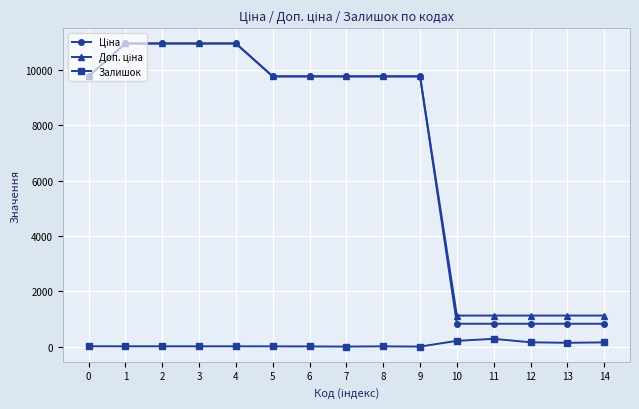

What is the greatest value displayed?

10952.0